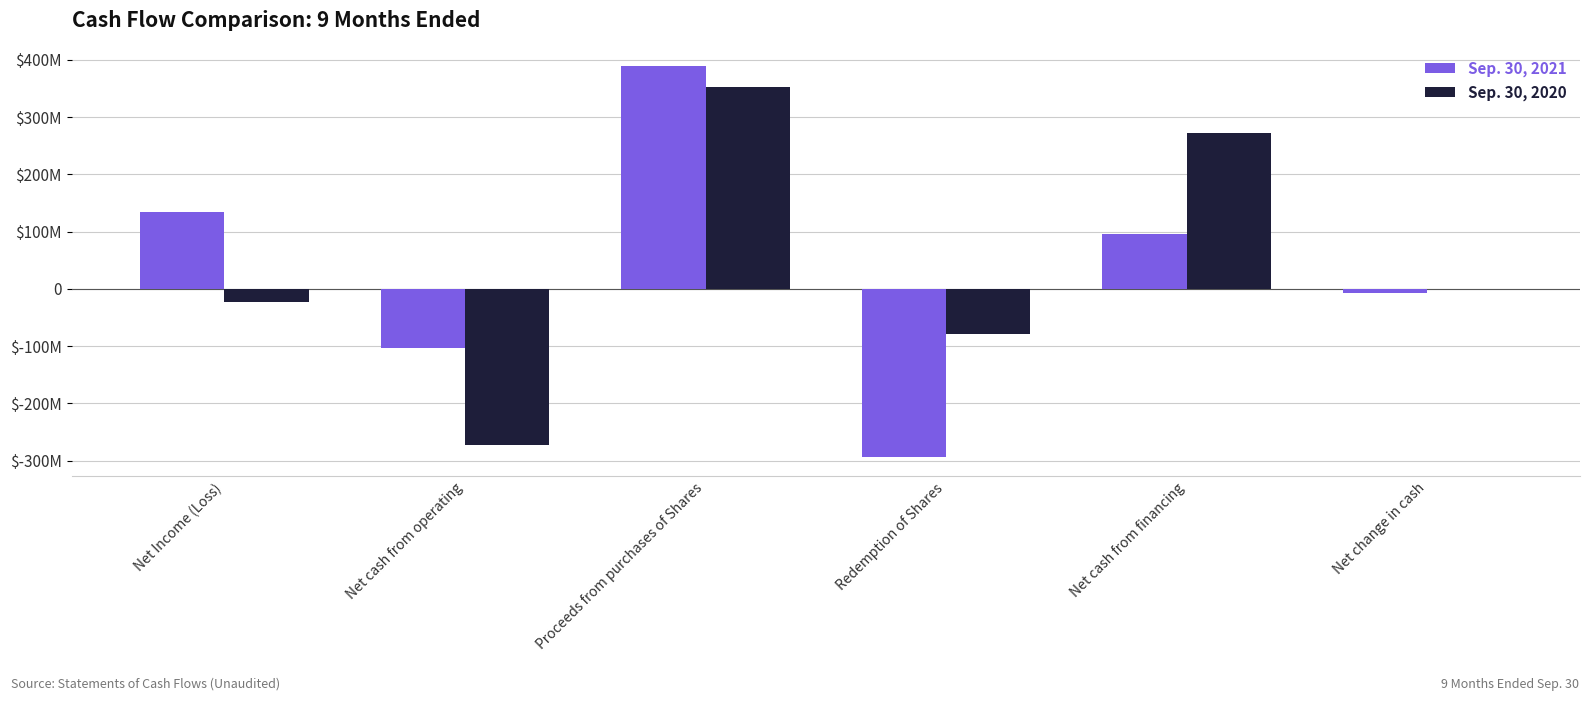

What is the total value across all series at Net Income (Loss)?

109607812